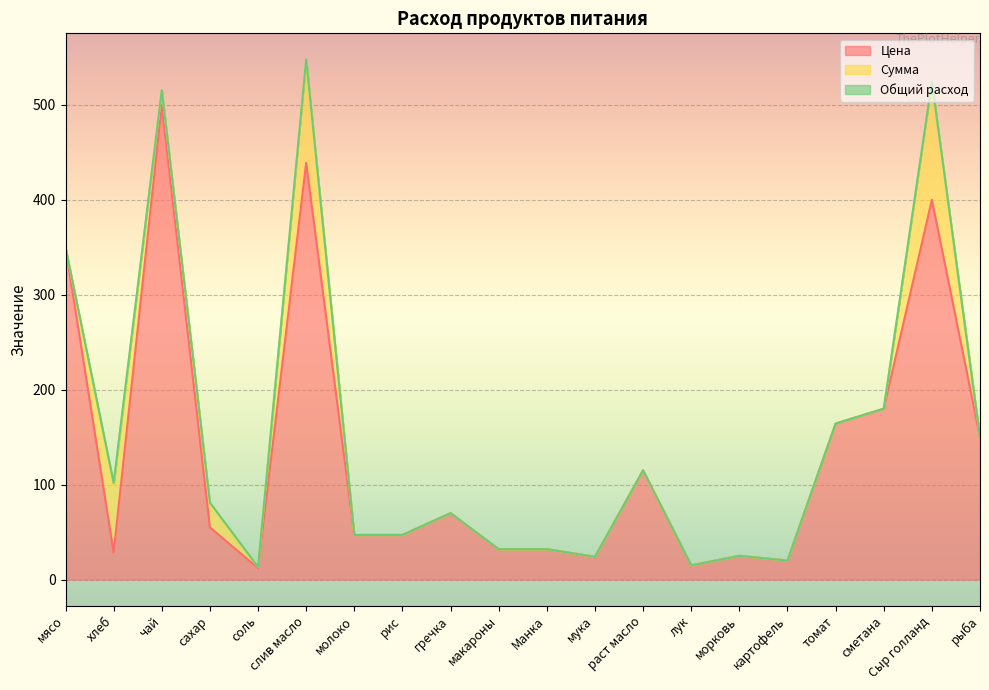

What is the sum of all Общий расход values?

3.6